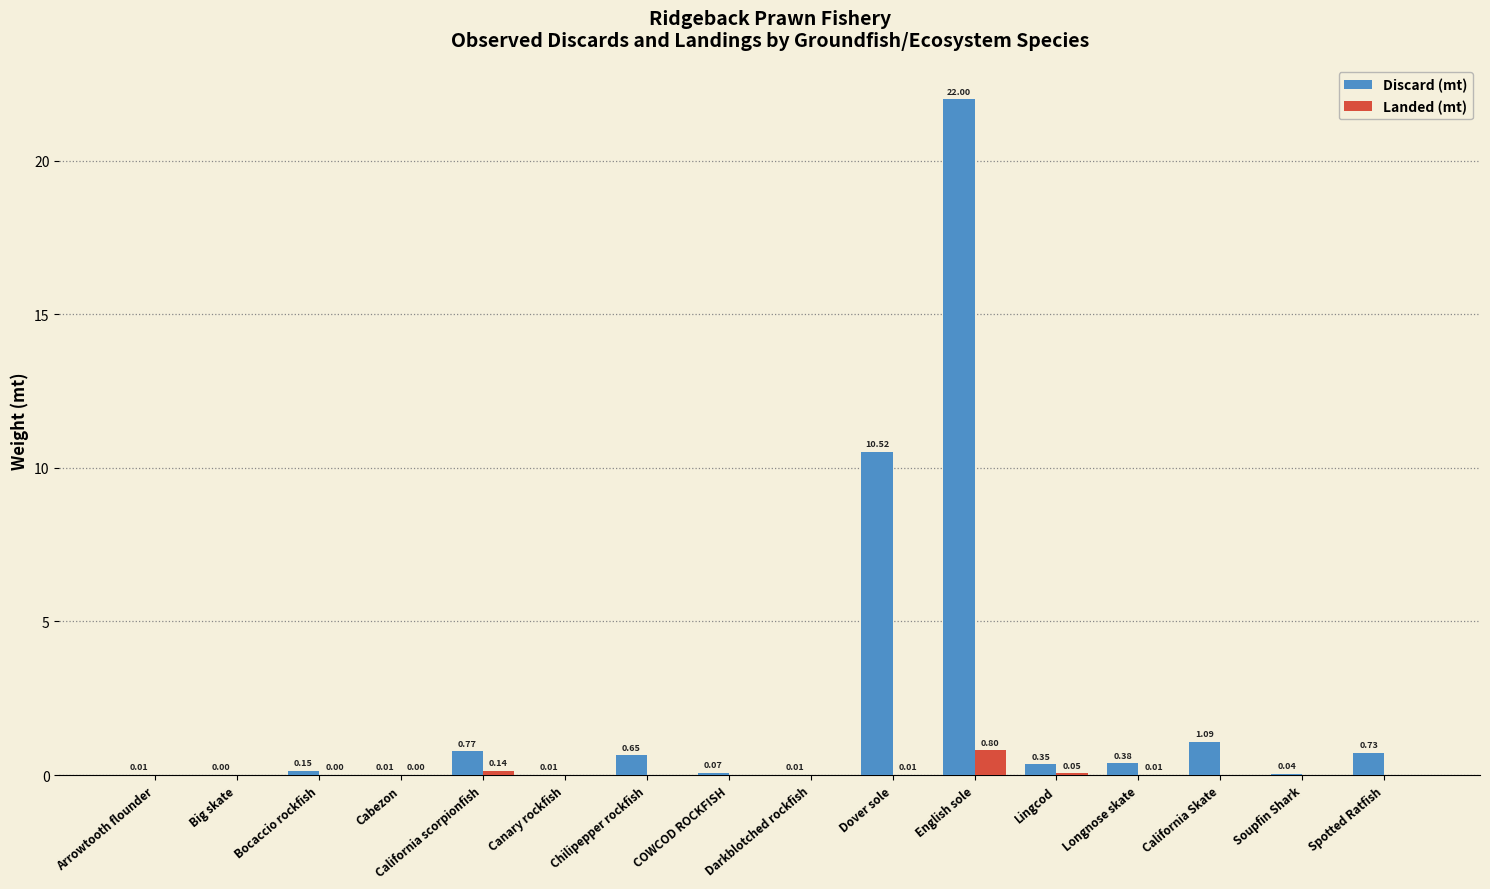

How many groups of bars are there?

16